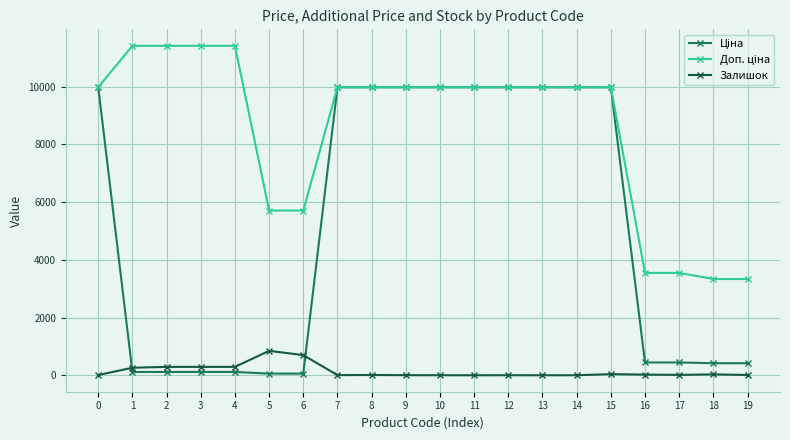

How many lines are shown in the chart?

3